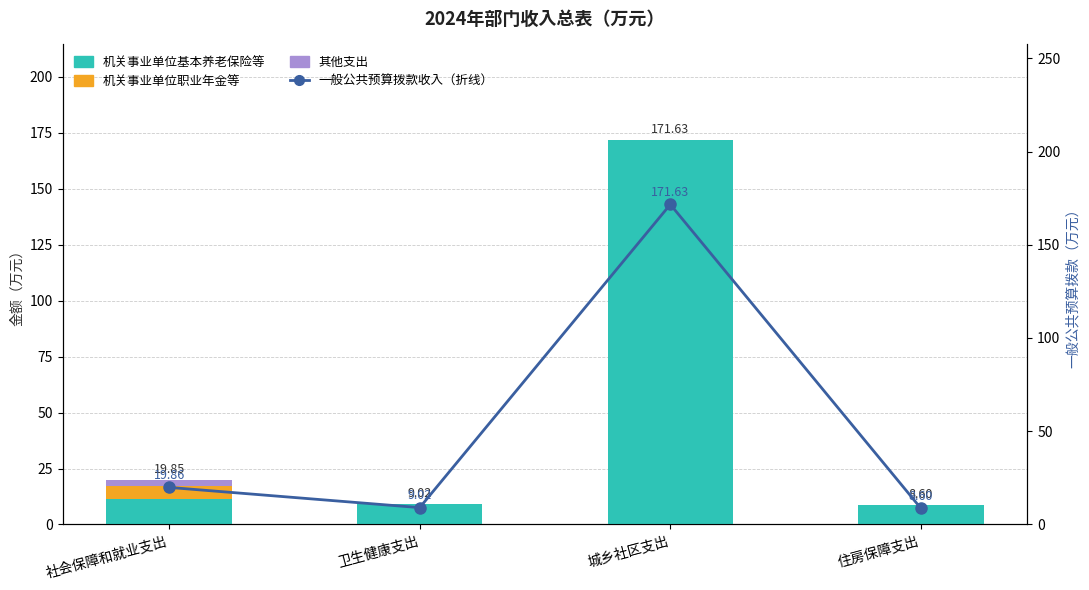

Where is 一般公共预算拨款收入（折线） nearest to the value 90?

社会保障和就业支出